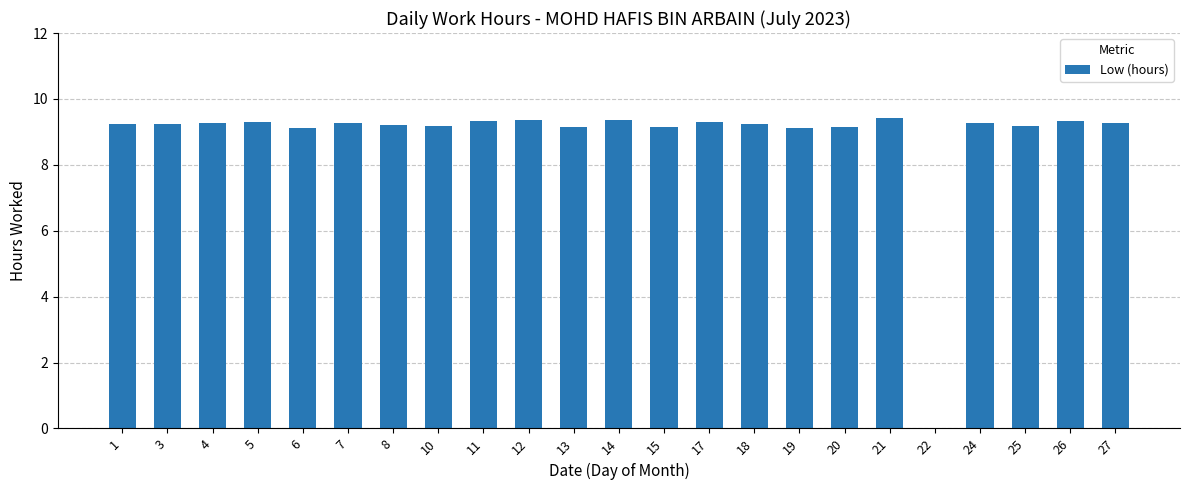

Count the number of data series in this chart.

1